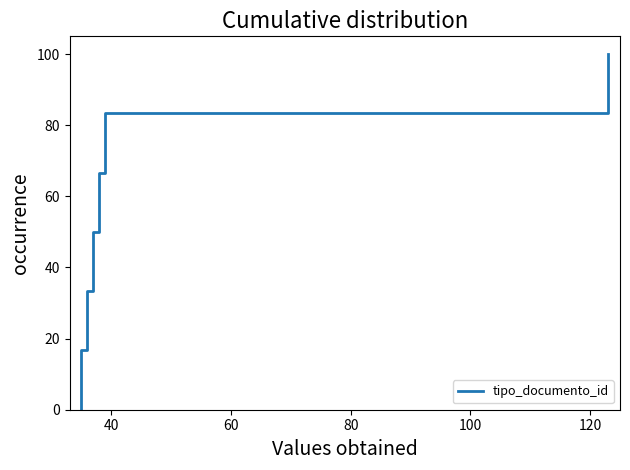

Is it true that the value at 120 is 117.7?

False